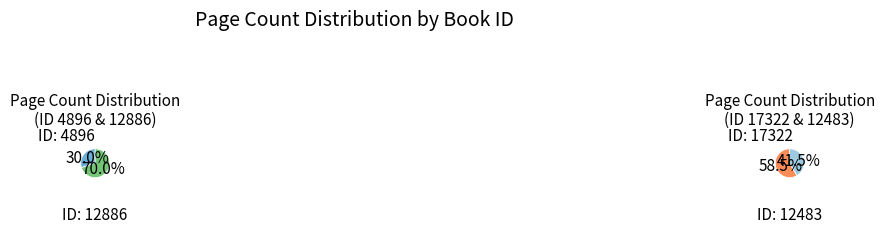

The 4896 slice represents 19% of the pie. True or false?

False